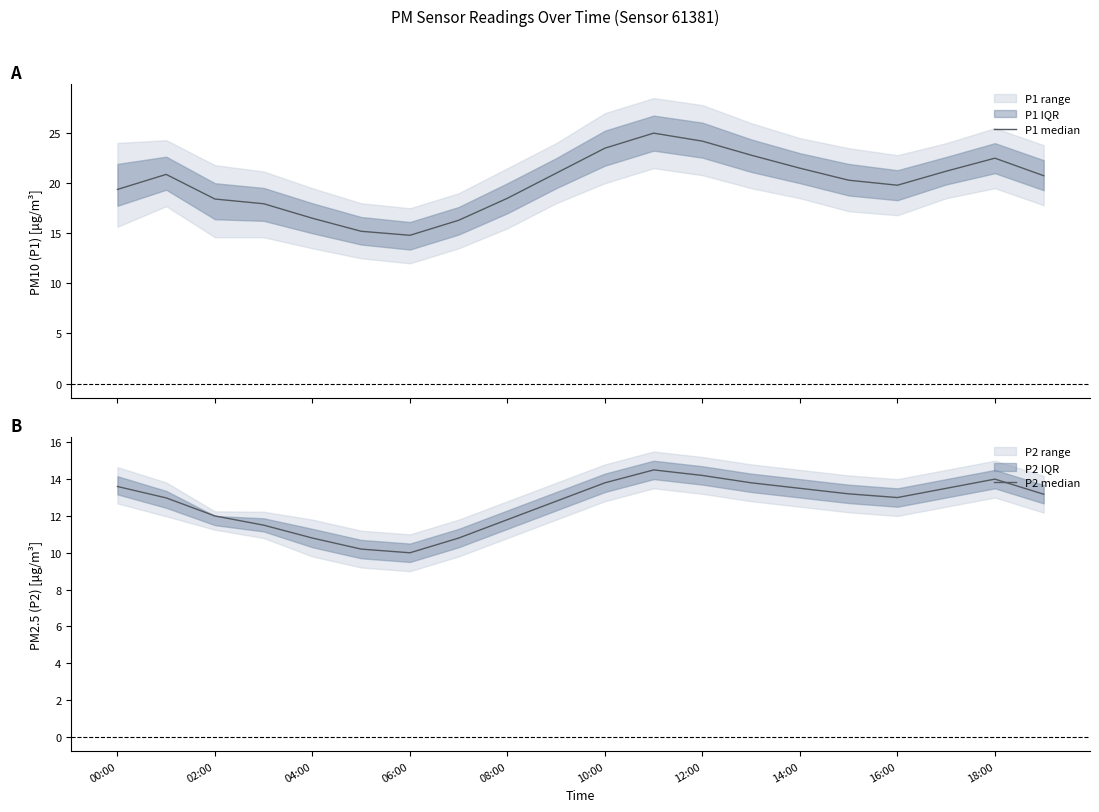

Reading right to left, list all the values displayed in this chart.

P1 median: 20.8	22.5	21.2	19.8	20.3	21.5	22.8	24.2	25.0	23.5	21.0	18.5	16.3	14.8	15.2	16.5	17.9	18.4	20.9	19.4
P2 median: 13.2	14.0	13.5	13.0	13.2	13.5	13.8	14.2	14.5	13.8	12.8	11.8	10.8	10.0	10.2	10.8	11.5	12.0	13.0	13.6